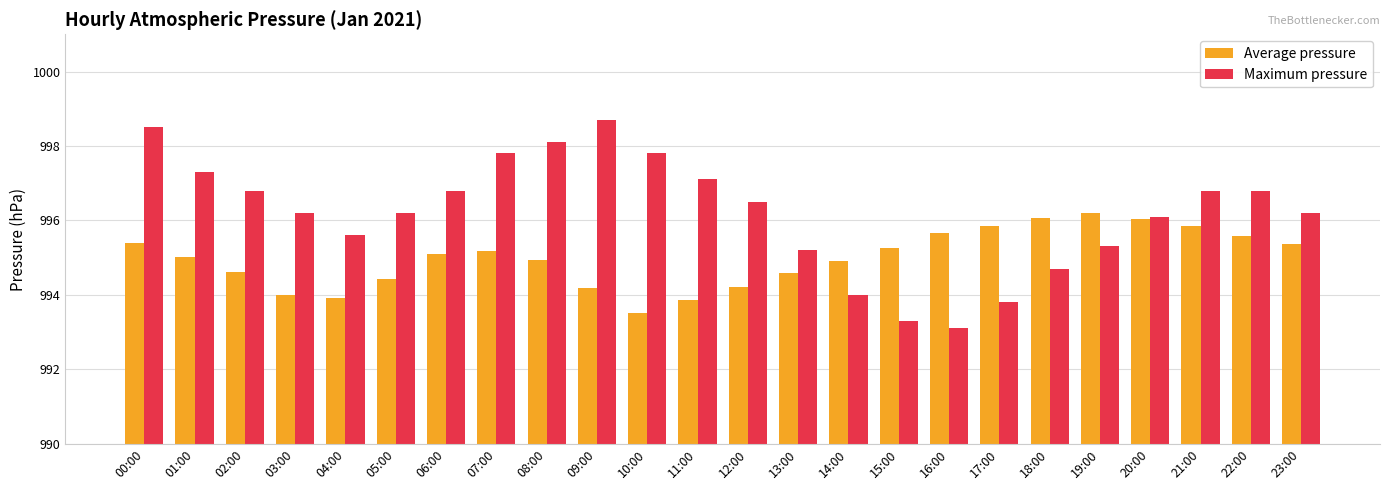

Which category has the lowest value in the Maximum pressure series?

16:00